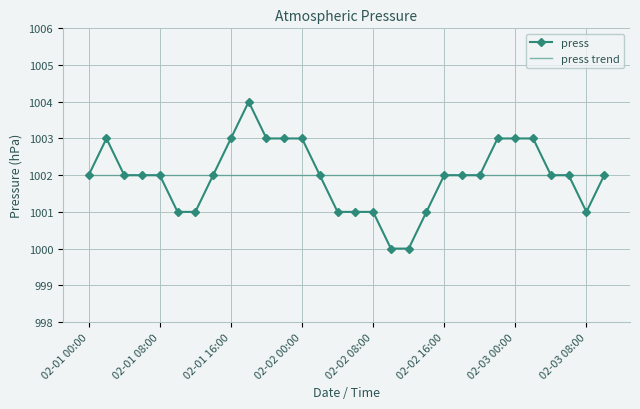

List the labels in order of value, largest first.

02-01 18:00, 02-01 02:00, 02-01 16:00, 02-01 20:00, 02-01 22:00, 02-02 00:00, 02-02 22:00, 02-03 00:00, 02-03 02:00, 02-01 00:00, 02-01 04:00, 02-01 06:00, 02-01 08:00, 02-01 14:00, 02-02 02:00, 02-02 16:00, 02-02 18:00, 02-02 20:00, 02-03 04:00, 02-03 06:00, 02-03 10:00, 02-01 10:00, 02-01 12:00, 02-02 04:00, 02-02 06:00, 02-02 08:00, 02-02 14:00, 02-03 08:00, 02-02 10:00, 02-02 12:00